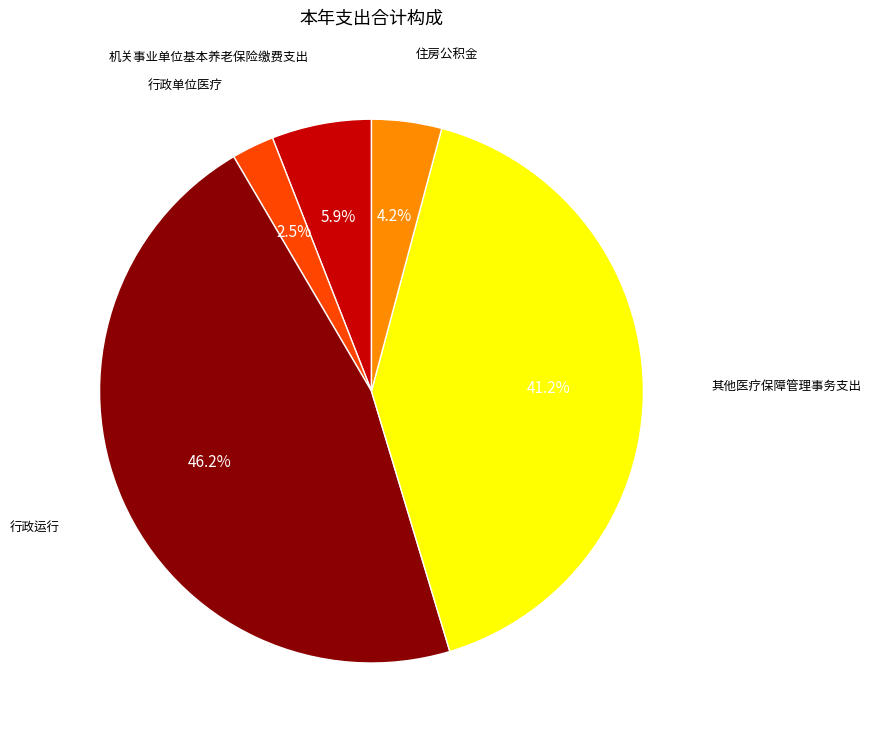

Is there any slice that represents more than half of the pie?

No